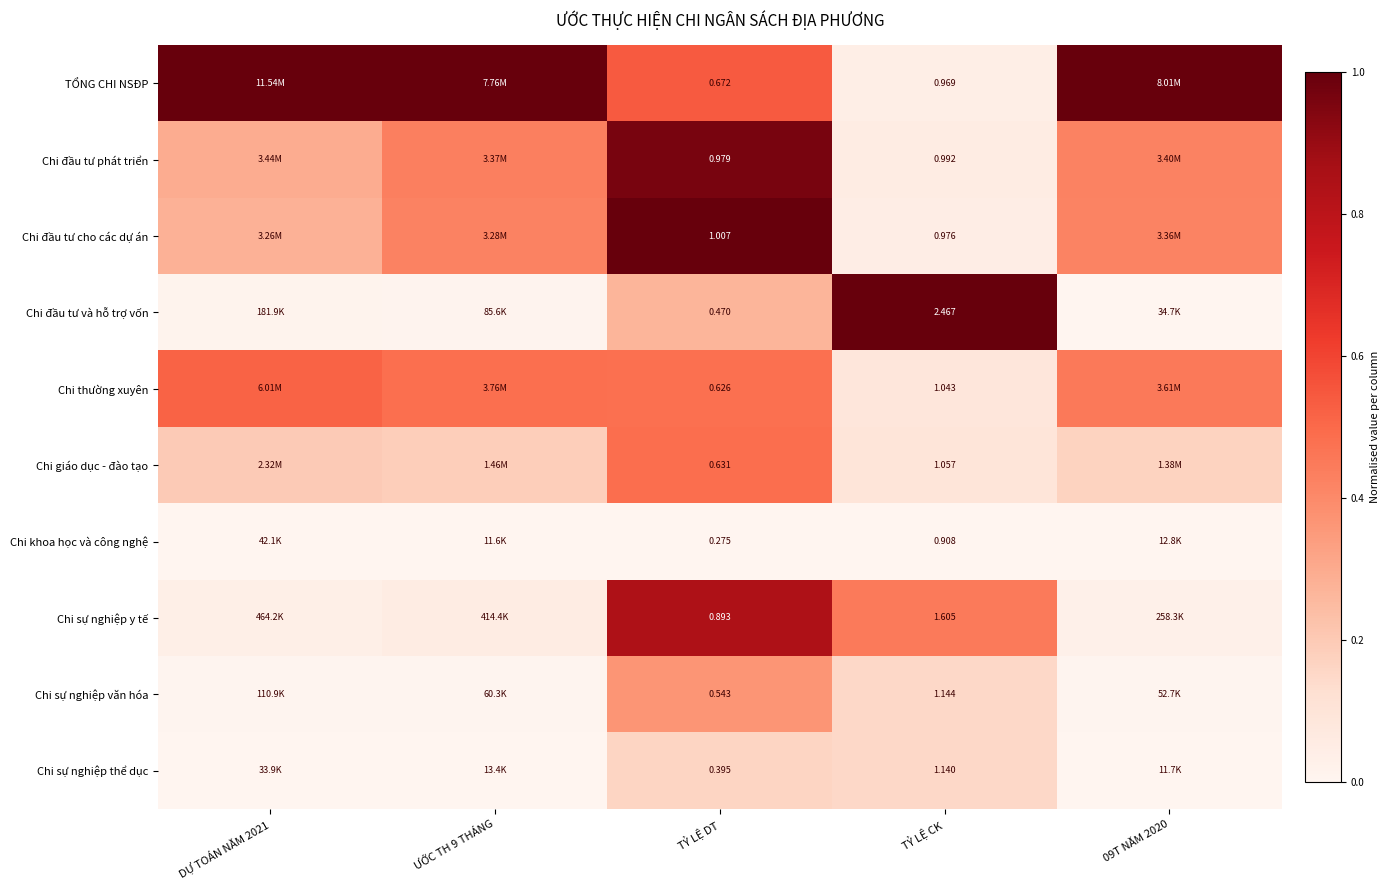

At TỶ LỆ CK, list the series in order from smallest to largest.

Chi khoa học và công nghệ, TỔNG CHI NSĐP, Chi đầu tư cho các dự án, Chi đầu tư phát triển, Chi thường xuyên, Chi giáo dục - đào tạo, Chi sự nghiệp thể dục, Chi sự nghiệp văn hóa, Chi sự nghiệp y tế, Chi đầu tư và hỗ trợ vốn